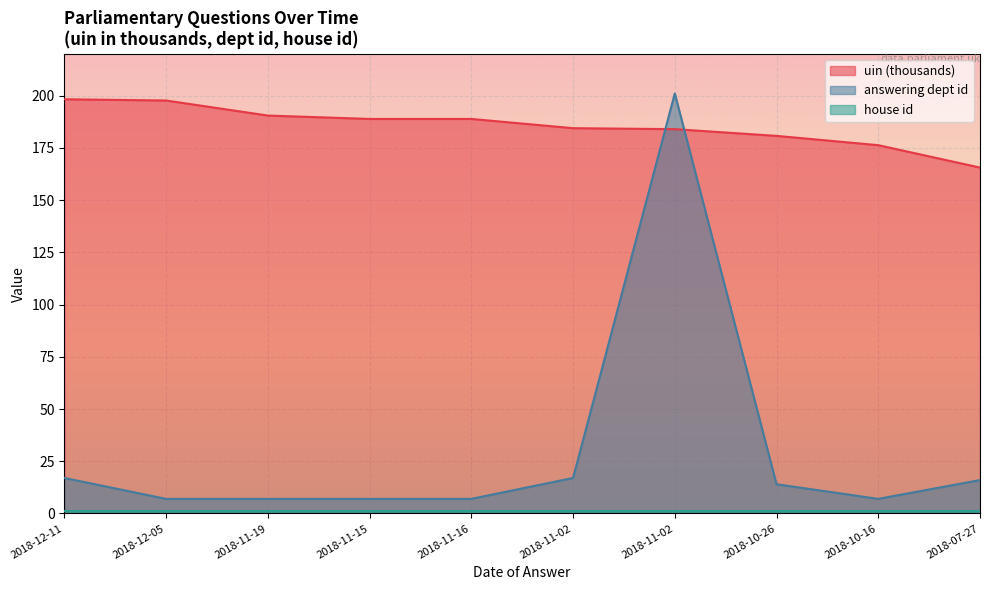

Count the number of data series in this chart.

3